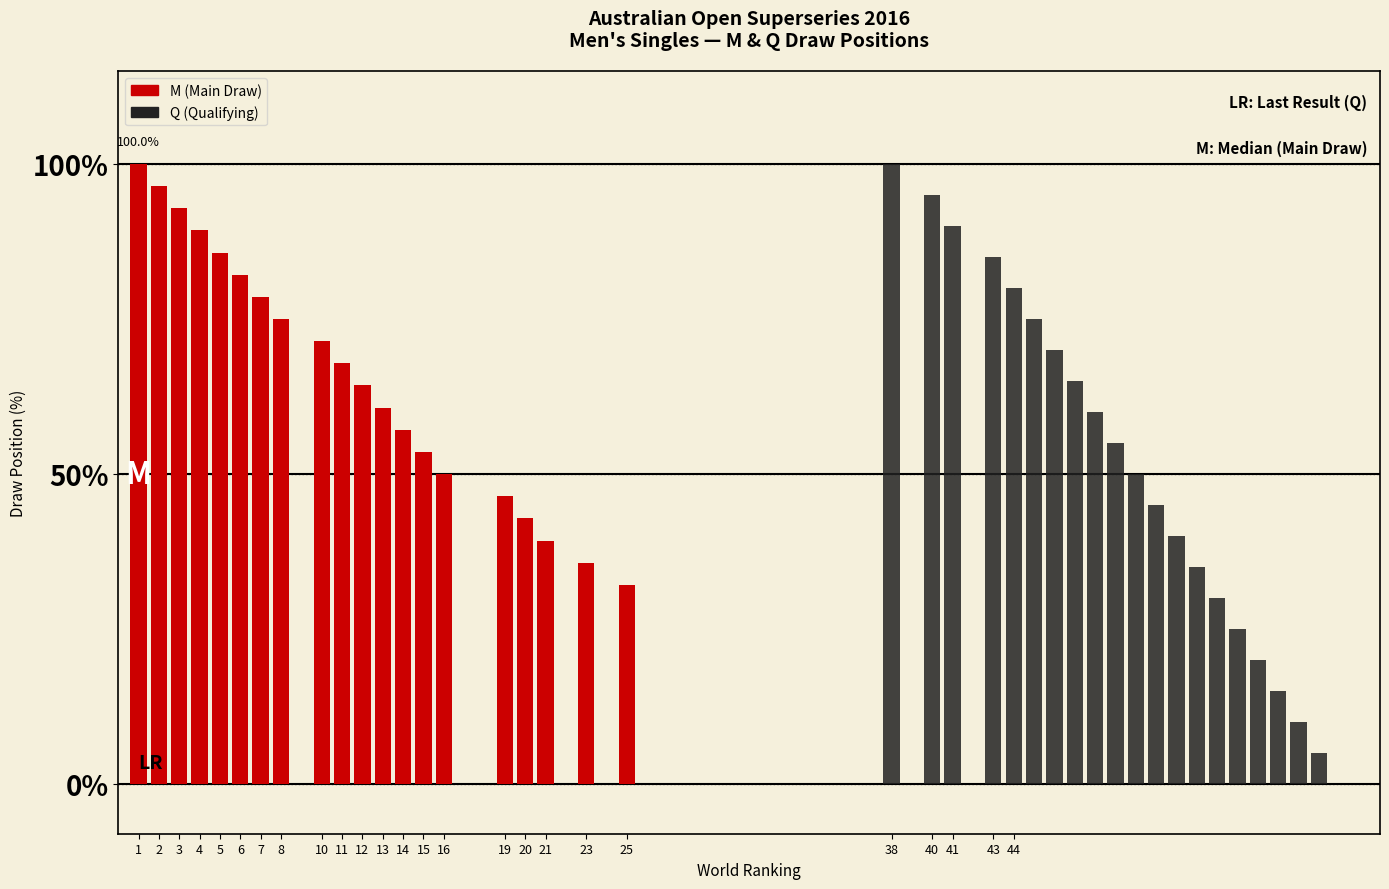

Reading left to right, what are all the values shown in this chart?

M (Main Draw): 100.0	96.4	92.9	89.3	85.7	82.1	78.6	75.0	71.4	67.9	64.3	60.7	57.1	53.6	50.0	46.4	42.9	39.3	35.7	32.1
Q (Qualifying): 100.0	95.0	90.0	85.0	80.0	75.0	70.0	65.0	60.0	55.0	50.0	45.0	40.0	35.0	30.0	25.0	20.0	15.0	10.0	5.0